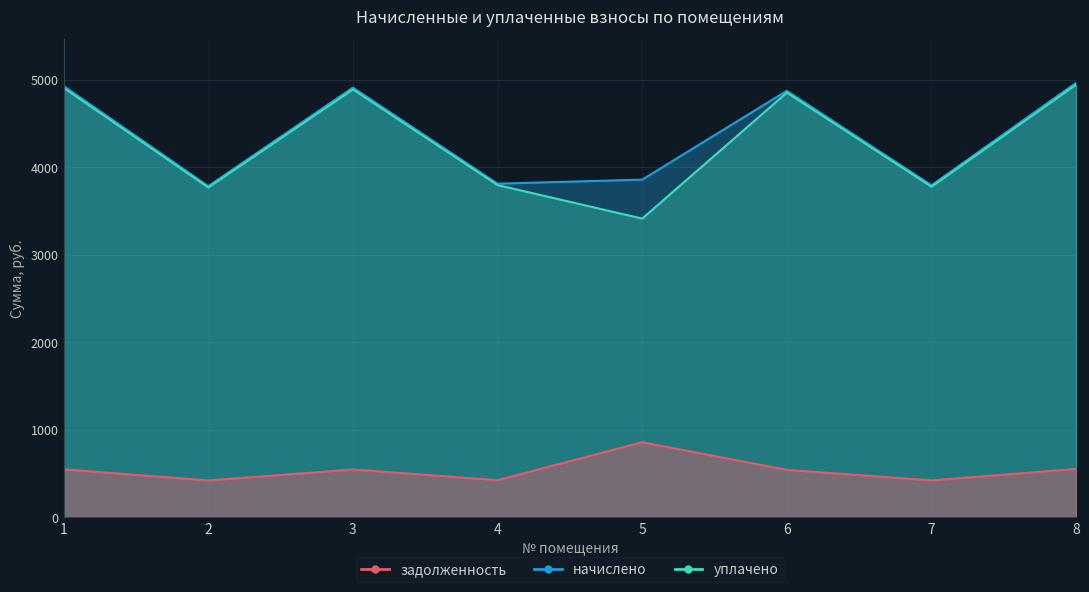

How many series are shown in this chart?

3